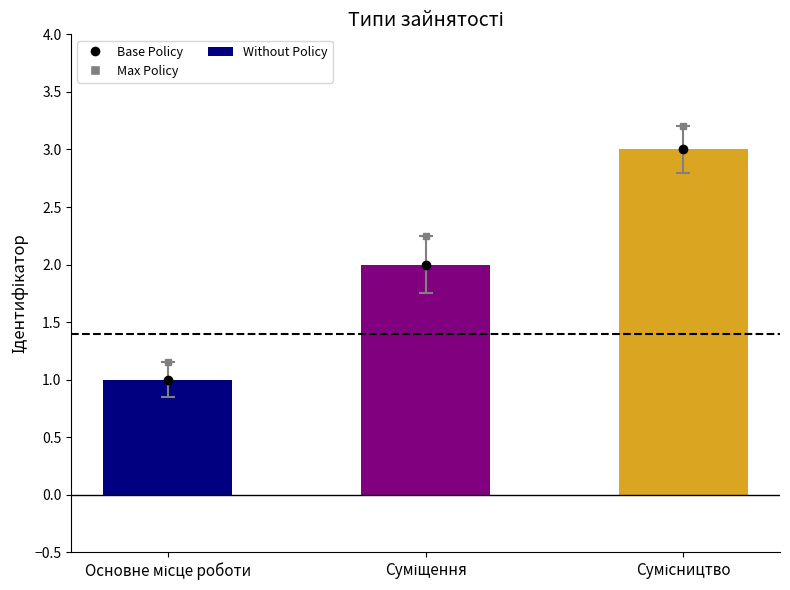

What position from the right is Сумісництво?

1